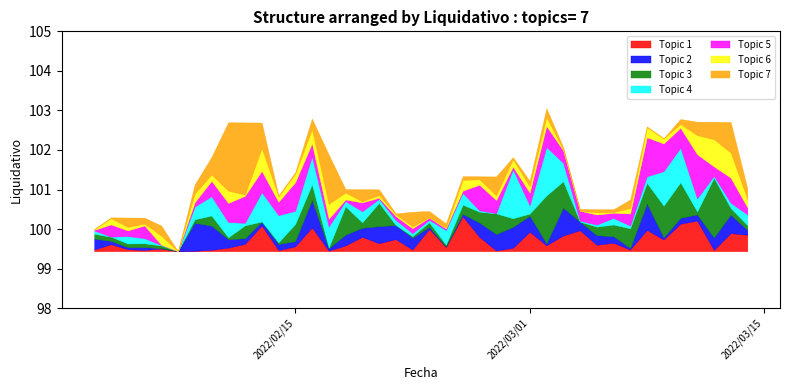

Where is the first local maximum?

1